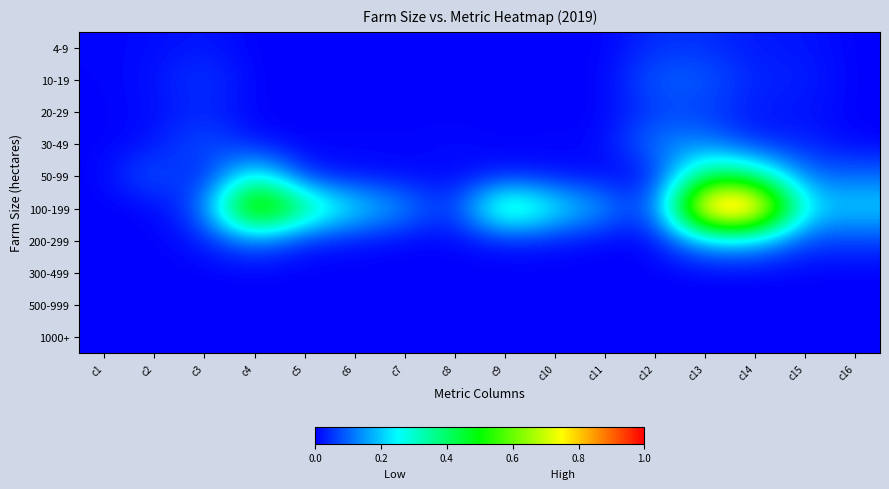

Which series has the largest range (max minus min)?

100-199